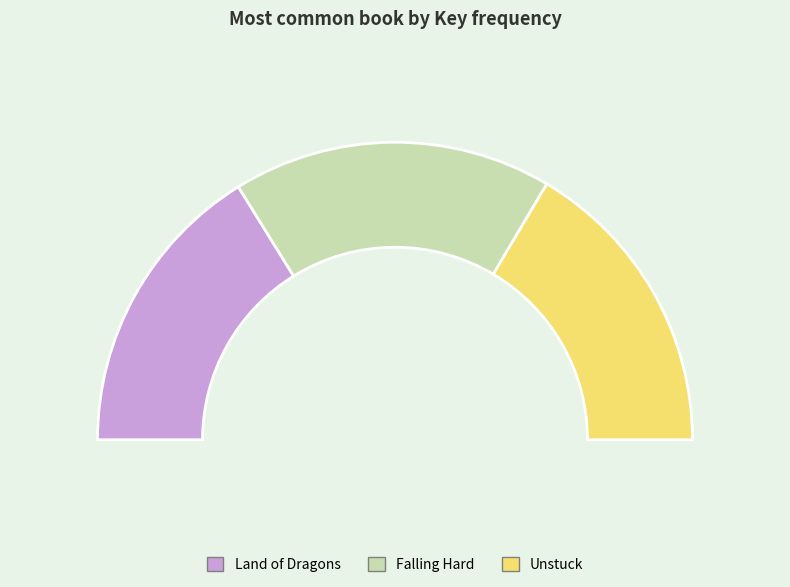

To the nearest percent, what percentage of the pie is Falling Hard?

35%